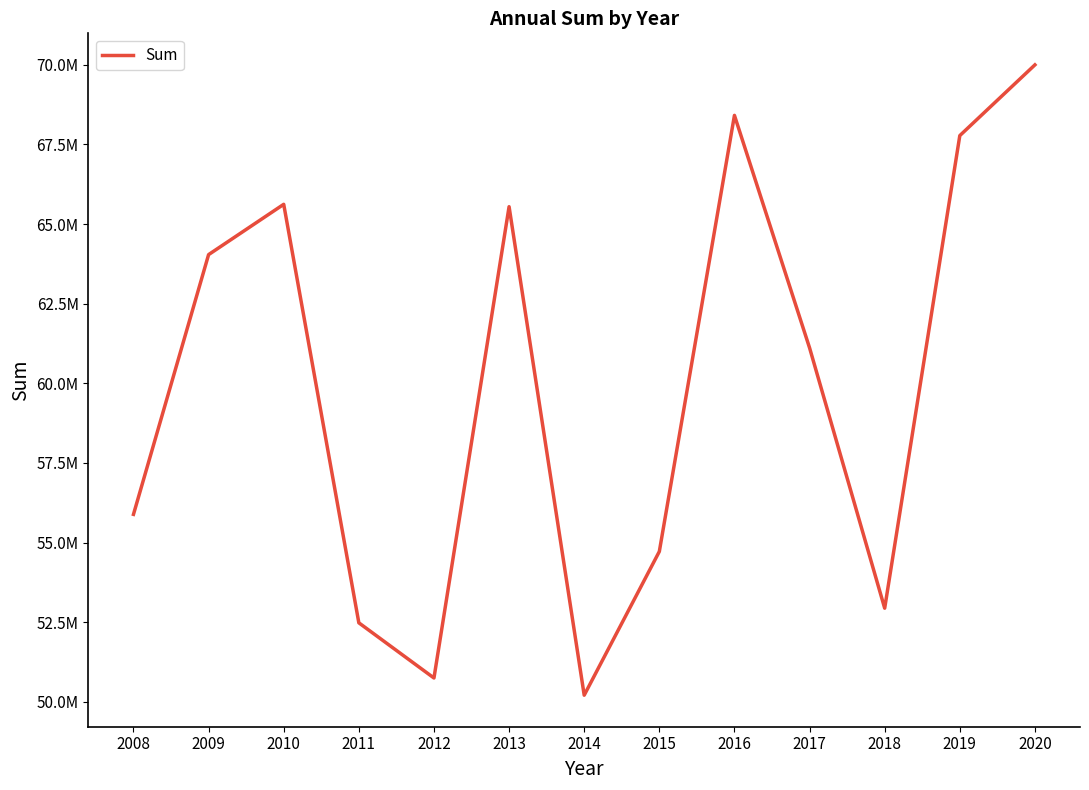

What is the ratio of the value at 2017 to the value at 2008?

1.1